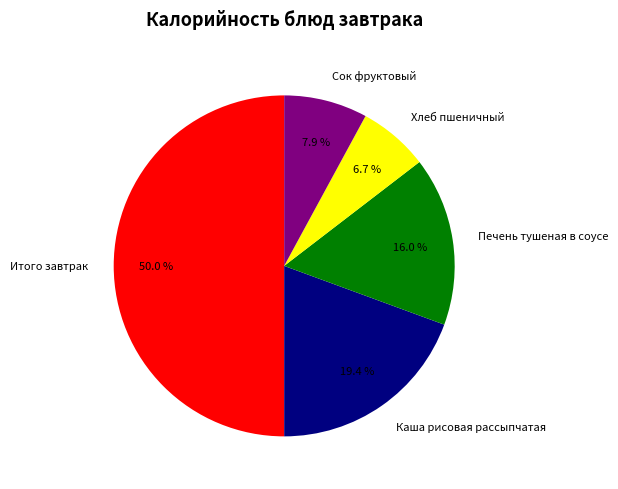

What is the ratio of the value at Хлеб пшеничный to the value at Каша рисовая рассыпчатая?

0.3